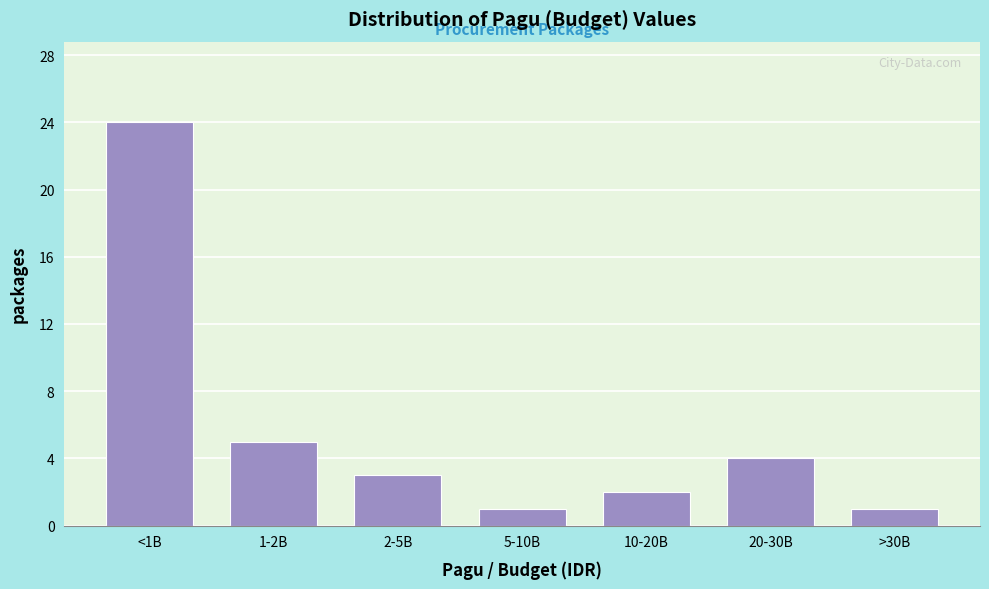

Reading left to right, what are all the values shown in this chart?

<1B=24	1-2B=5	2-5B=3	5-10B=1	10-20B=2	20-30B=4	>30B=1